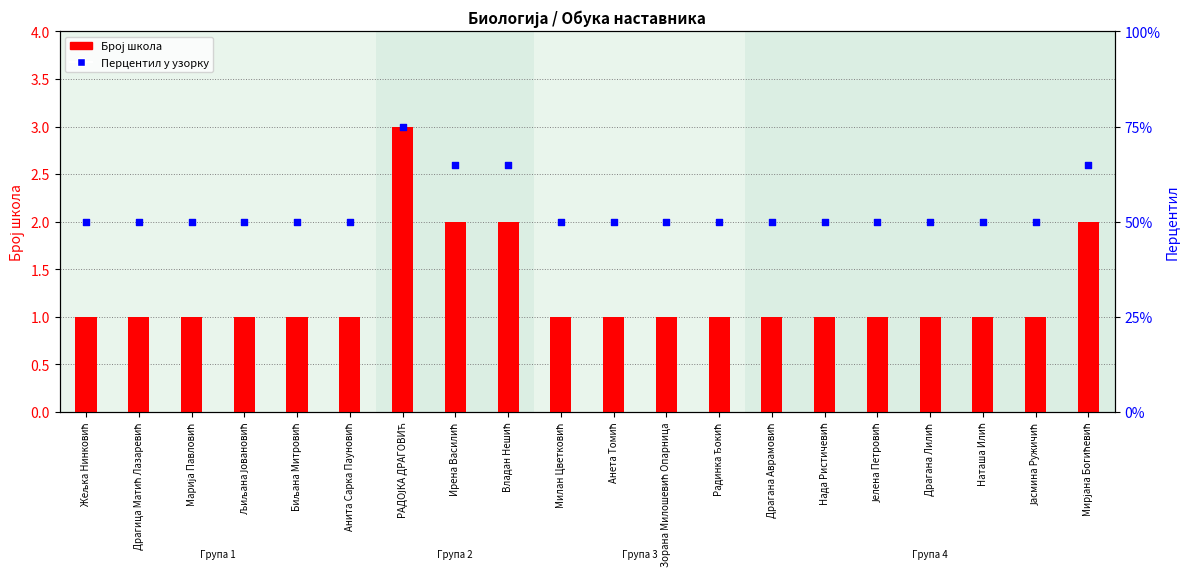

Which series has the largest total across all categories?

Перцентил у узорку